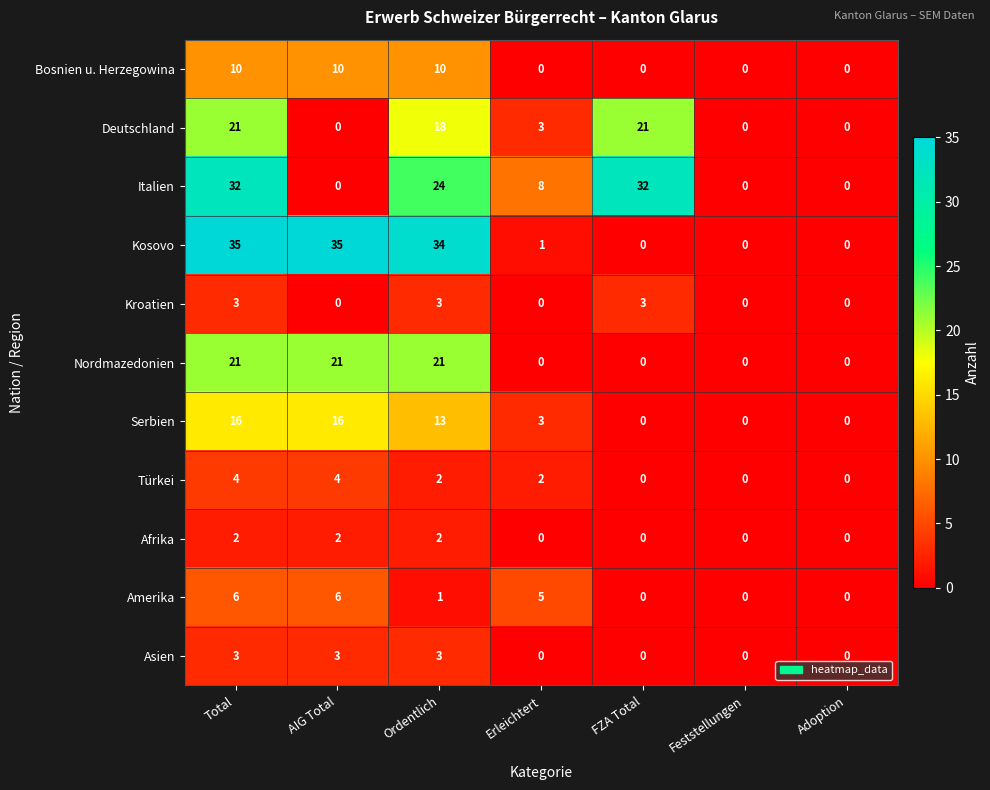

Count the Amerika values in the range 0 to 6.

7